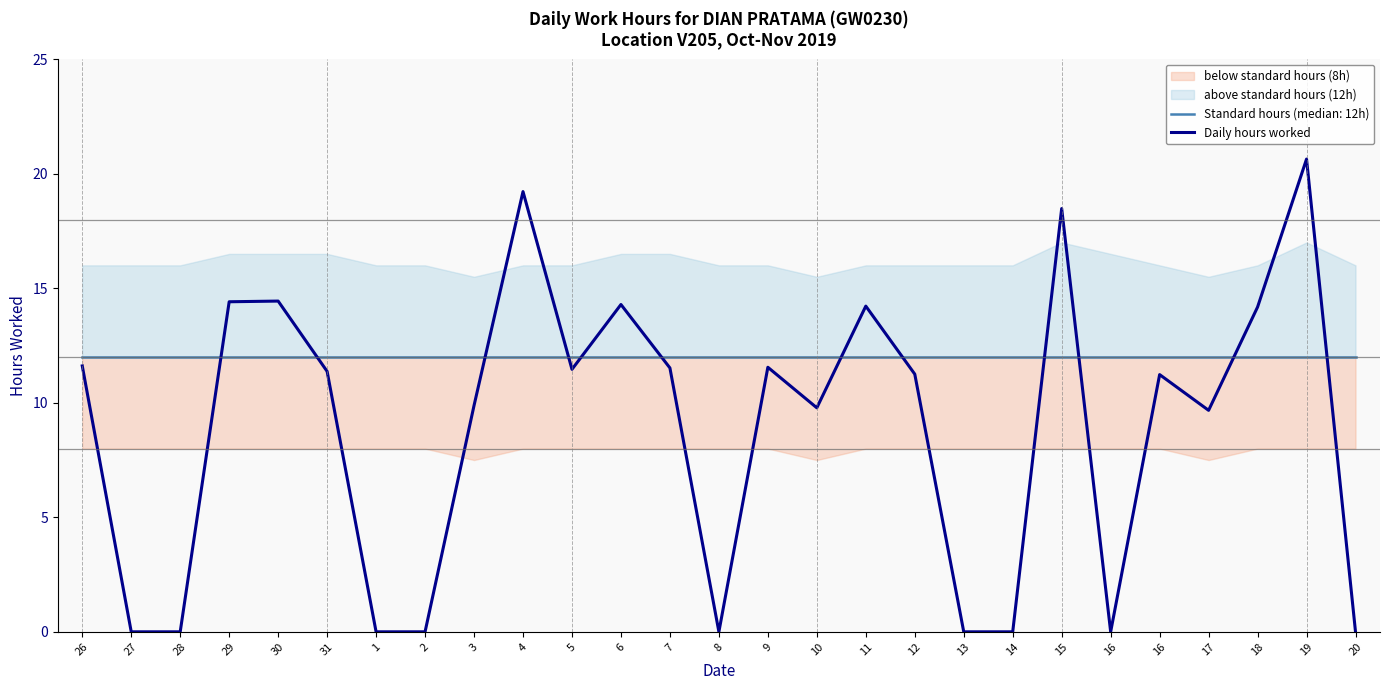

The value at 15 is 18.5. True or false?

True